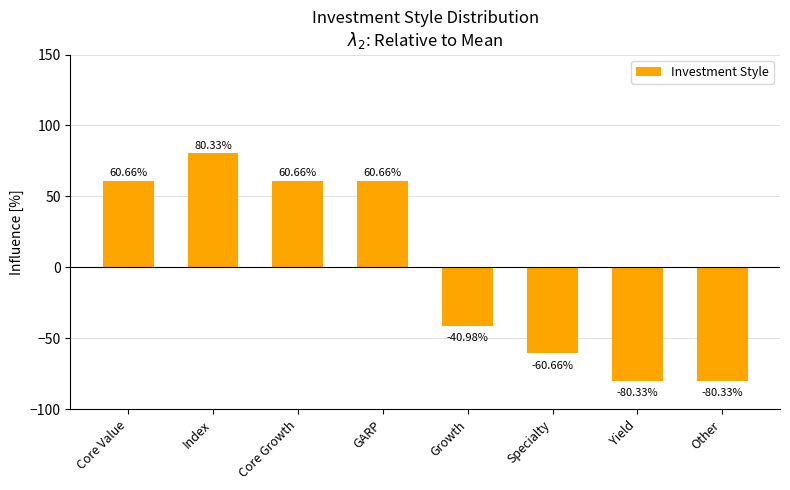

Does the chart contain stacked bars?

No